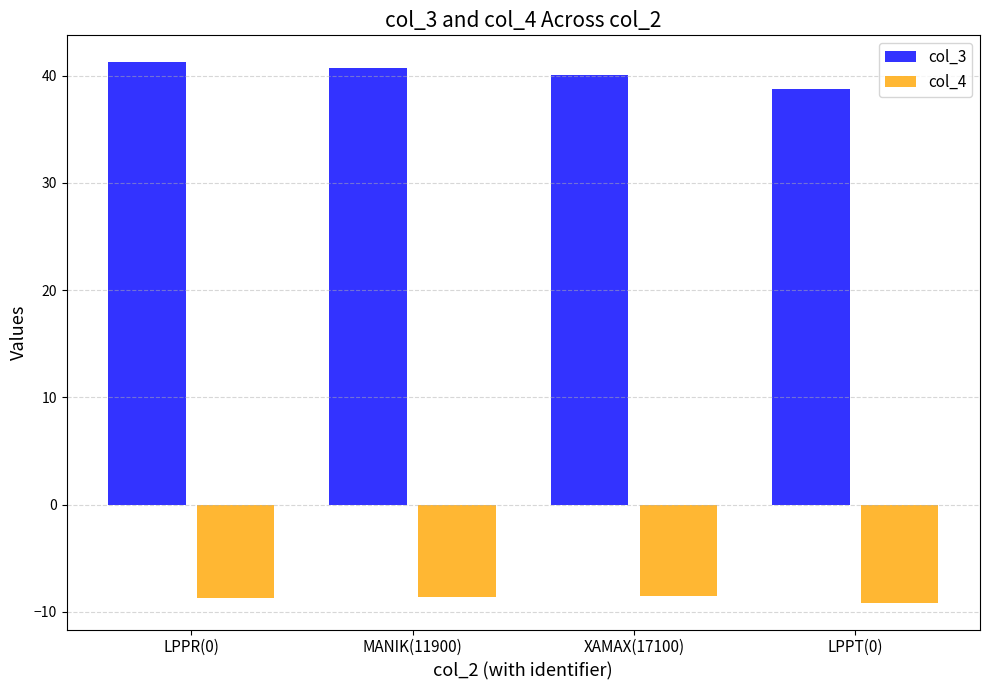

Which series has the largest range (max minus min)?

col_3